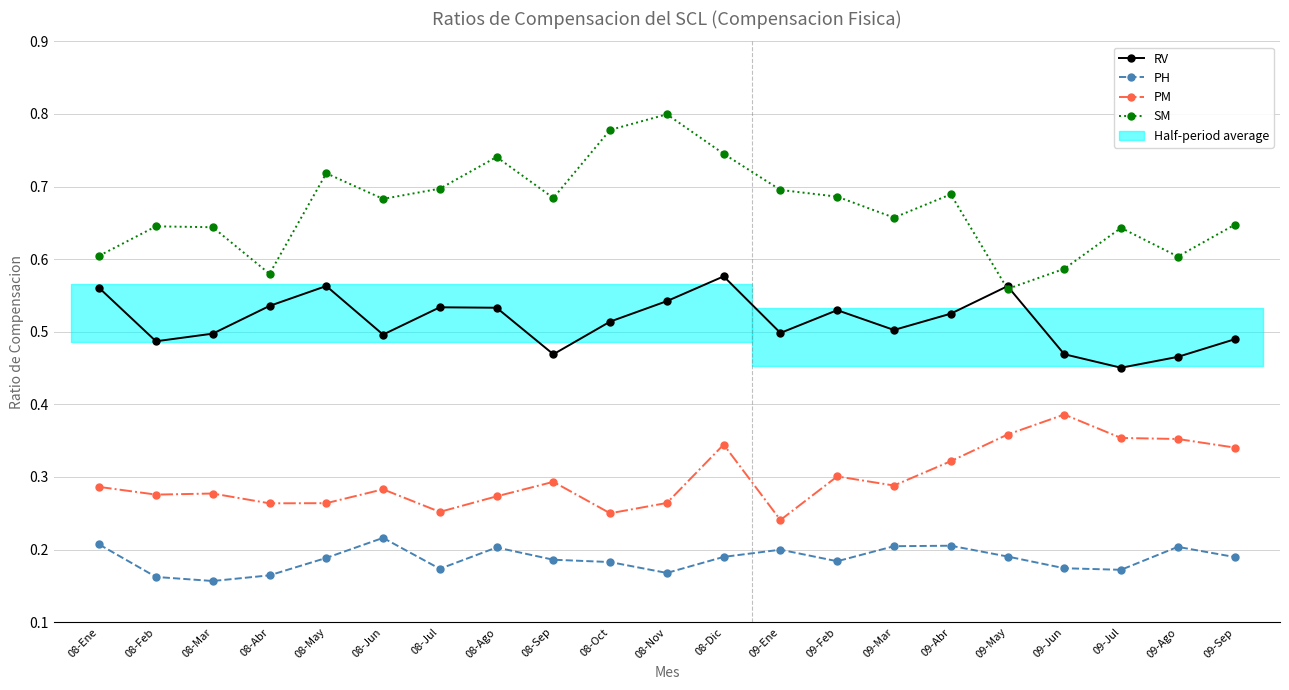

Which series has the widest spread of values?

SM